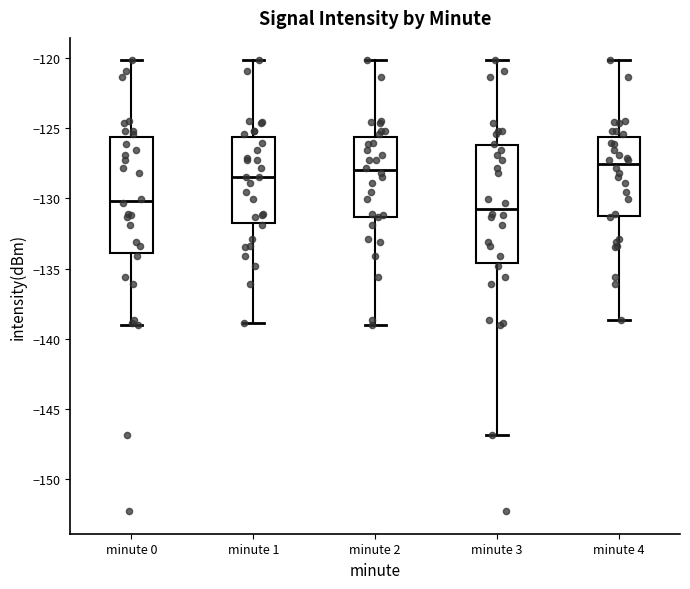

Where does the median line of the box for minute 3 sit on the y-axis? The values are not printed on the chart, so give them approximately, as read against the axis.

-130.5